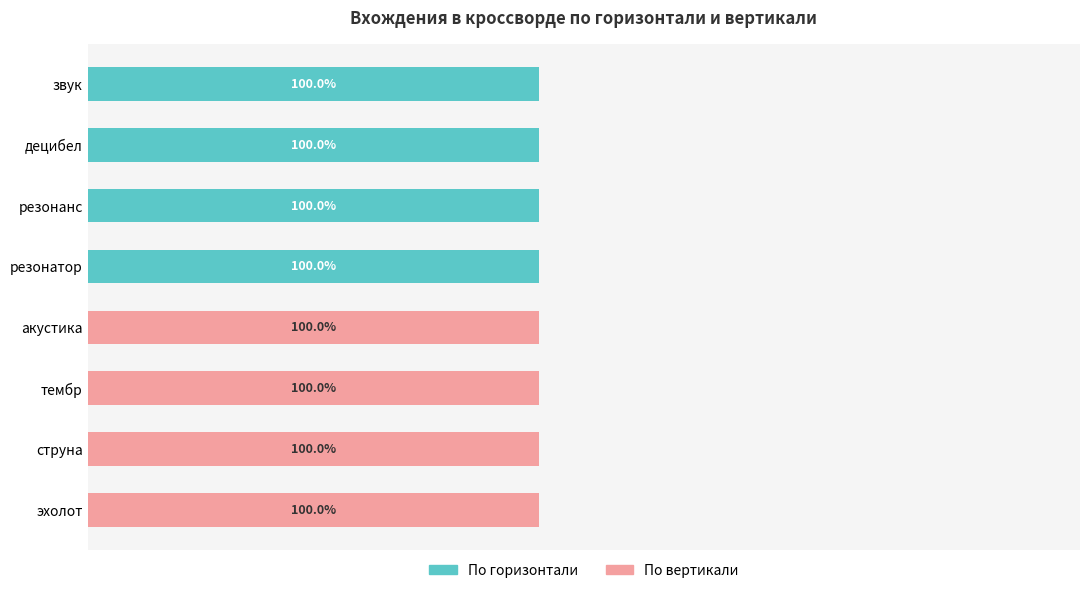

List the labels in order of По вертикали value, largest first.

акустика, тембр, струна, эхолот, звук, децибел, резонанс, резонатор